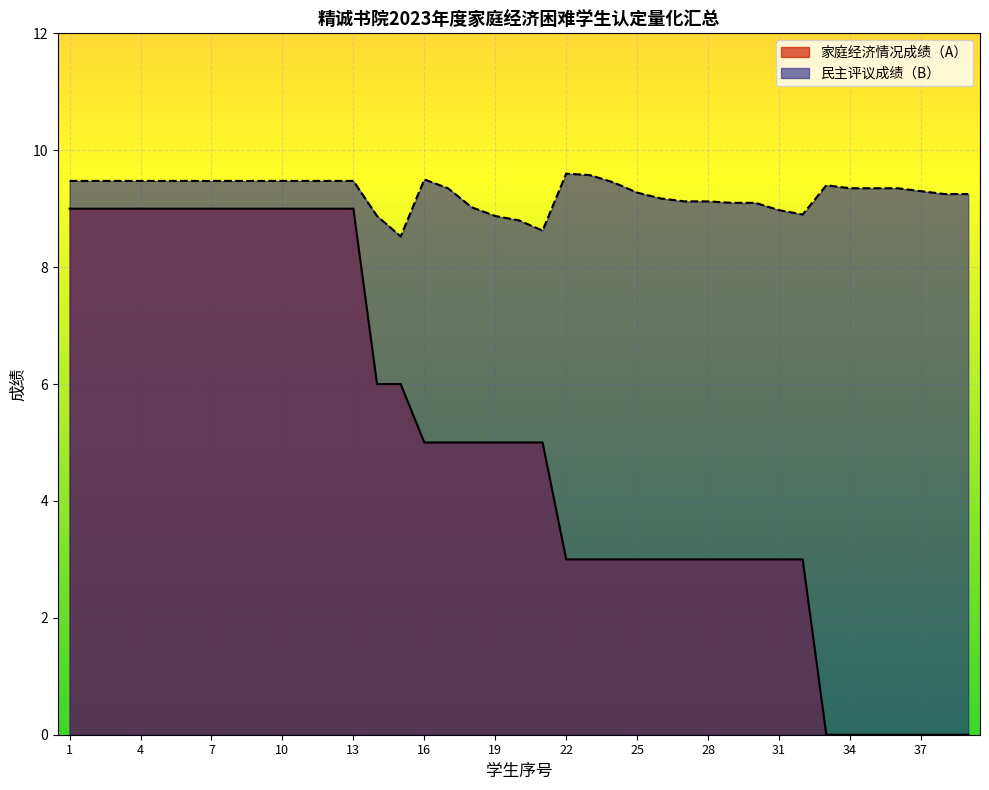

What is the spread (max minus min) of values at 9?

0.5